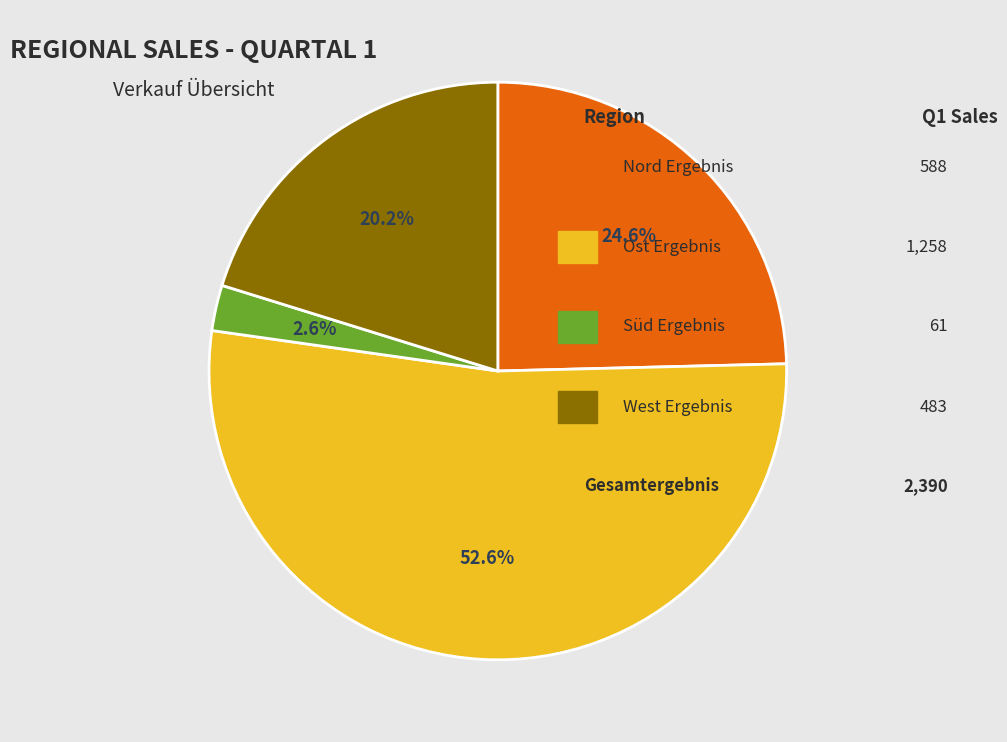

Which has a higher value, Nord Ergebnis or West Ergebnis?

Nord Ergebnis